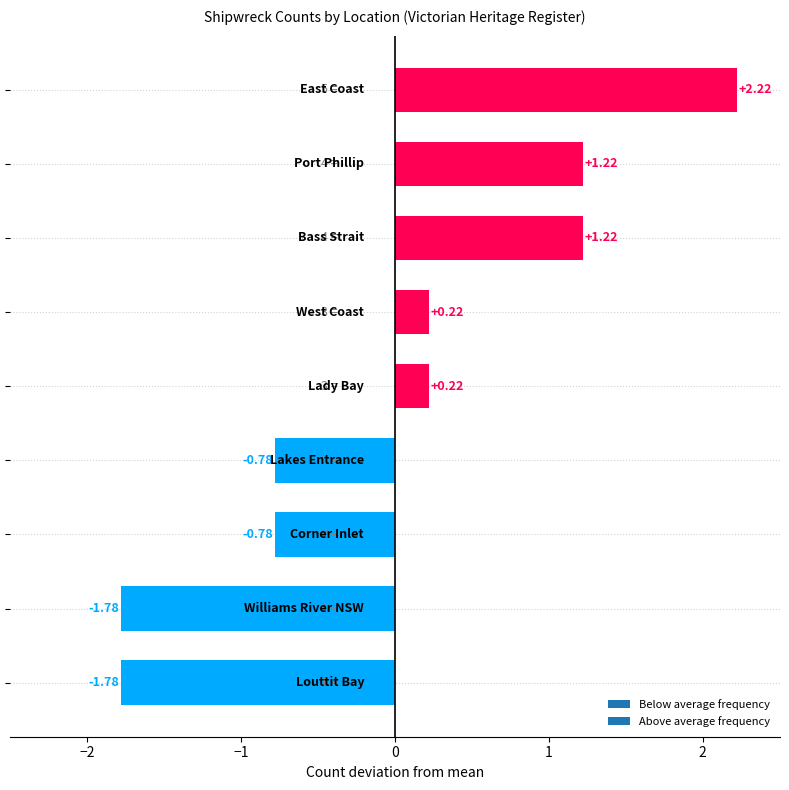

What is the difference between the maximum and minimum values?

4.0